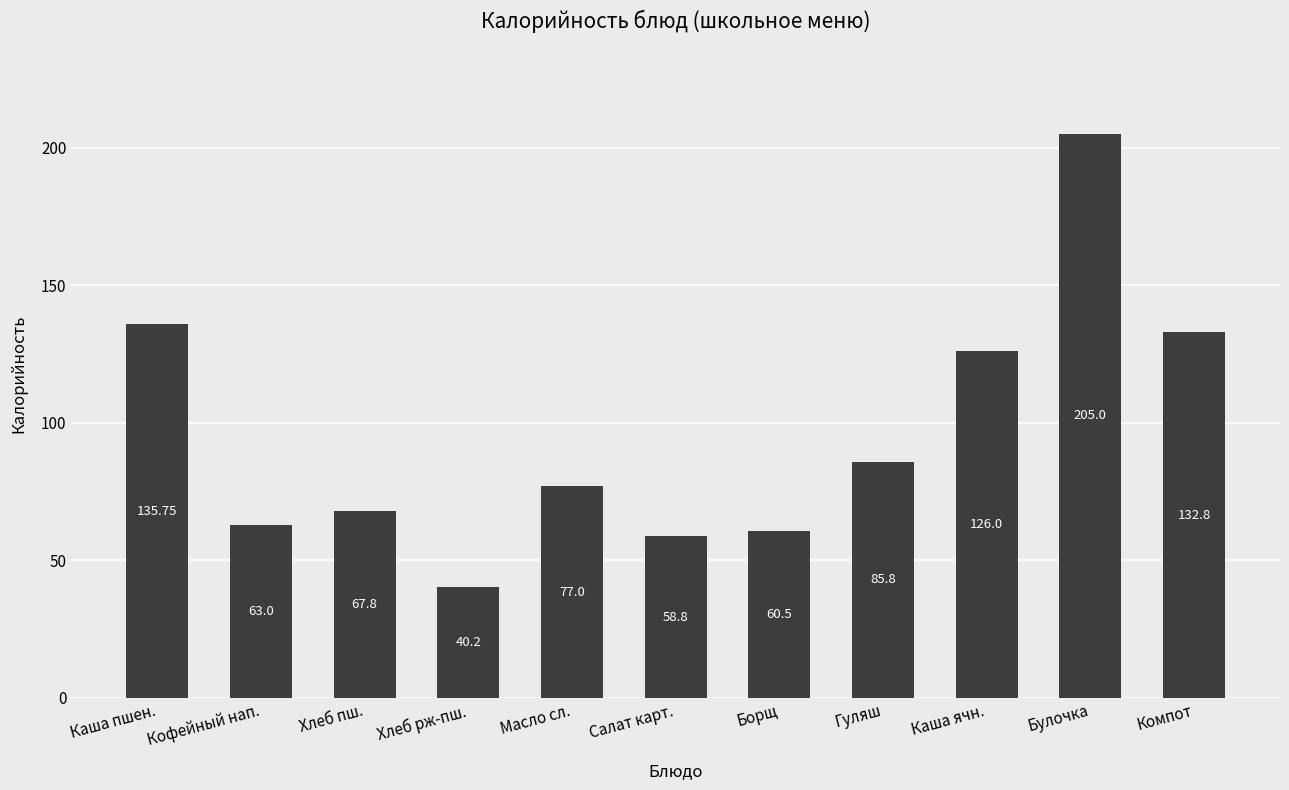

Which label corresponds to the smallest value in the chart?

Хлеб рж-пш.